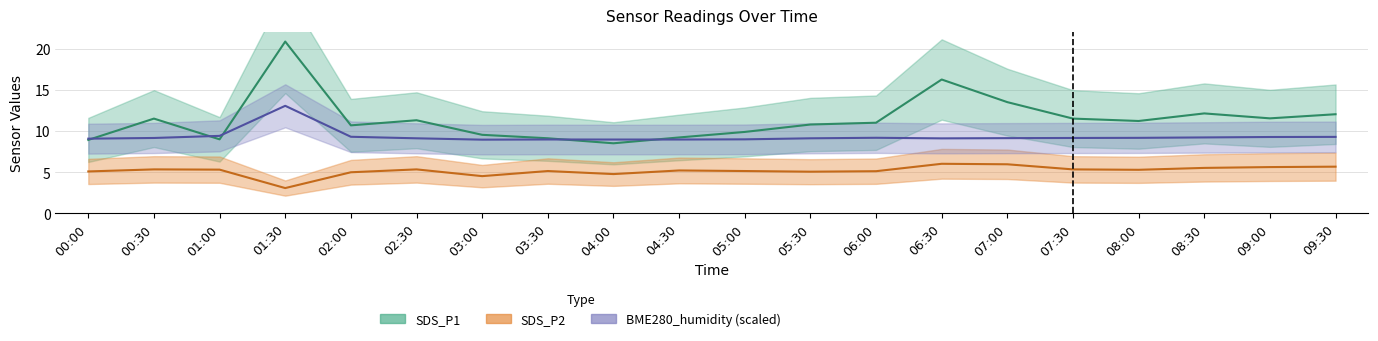

What is the lowest value of the SDS_P1 series?

8.5